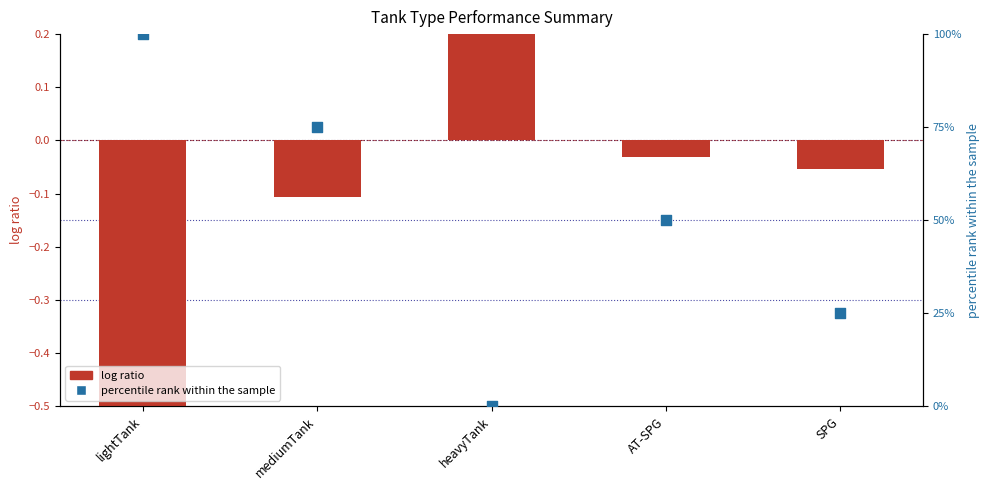

What is the total value across all series at lightTank?

99.5